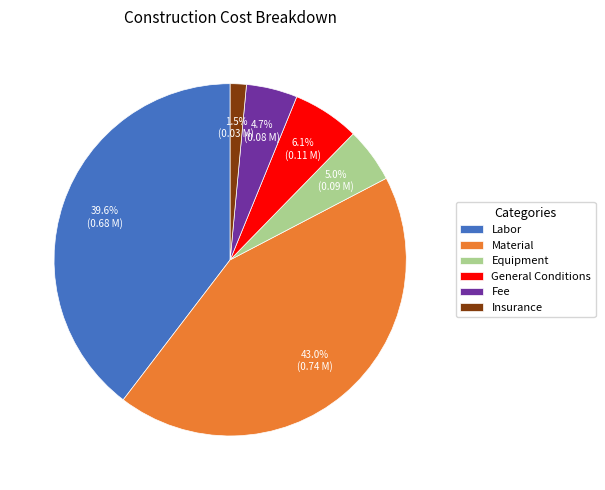

Combined, what portion of the pie is Fee and Labor?

44.3%